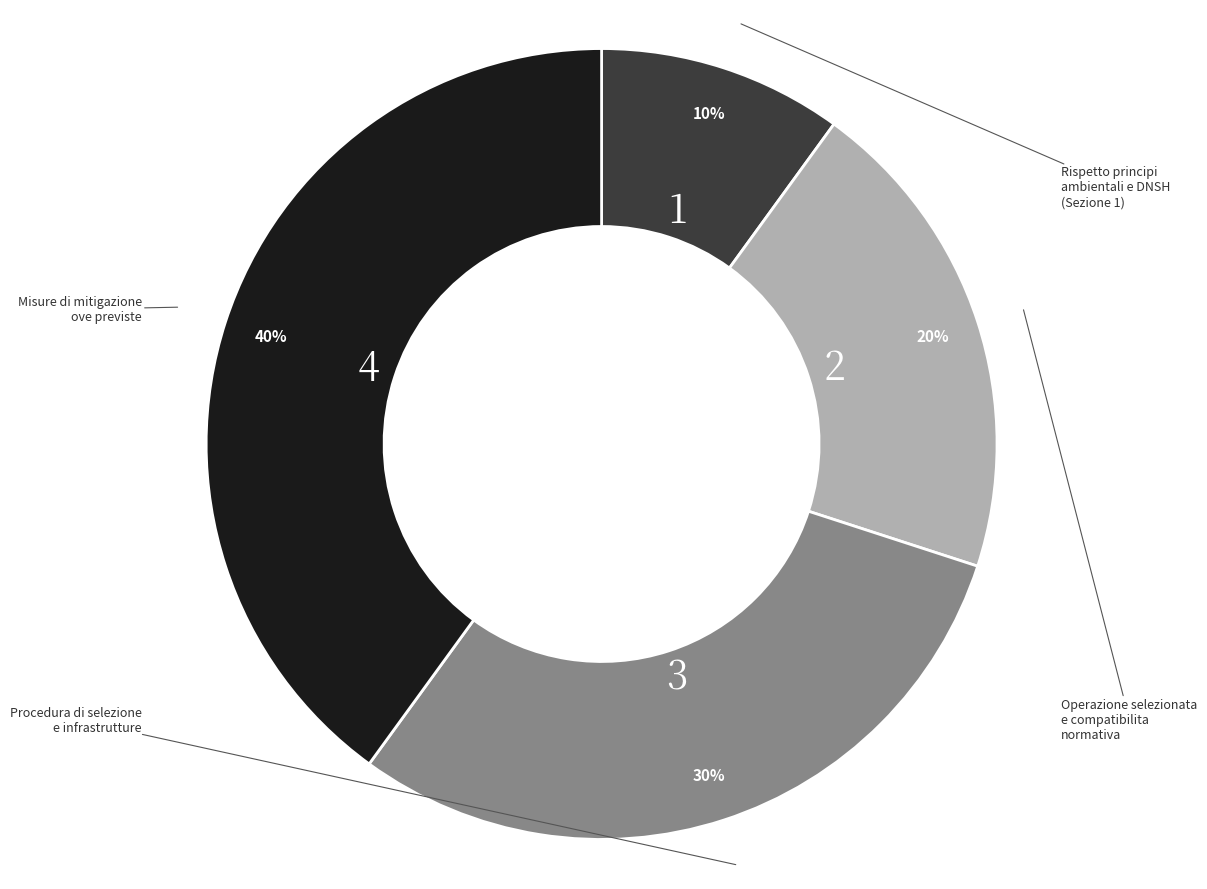

Count the number of slices in the pie.

4